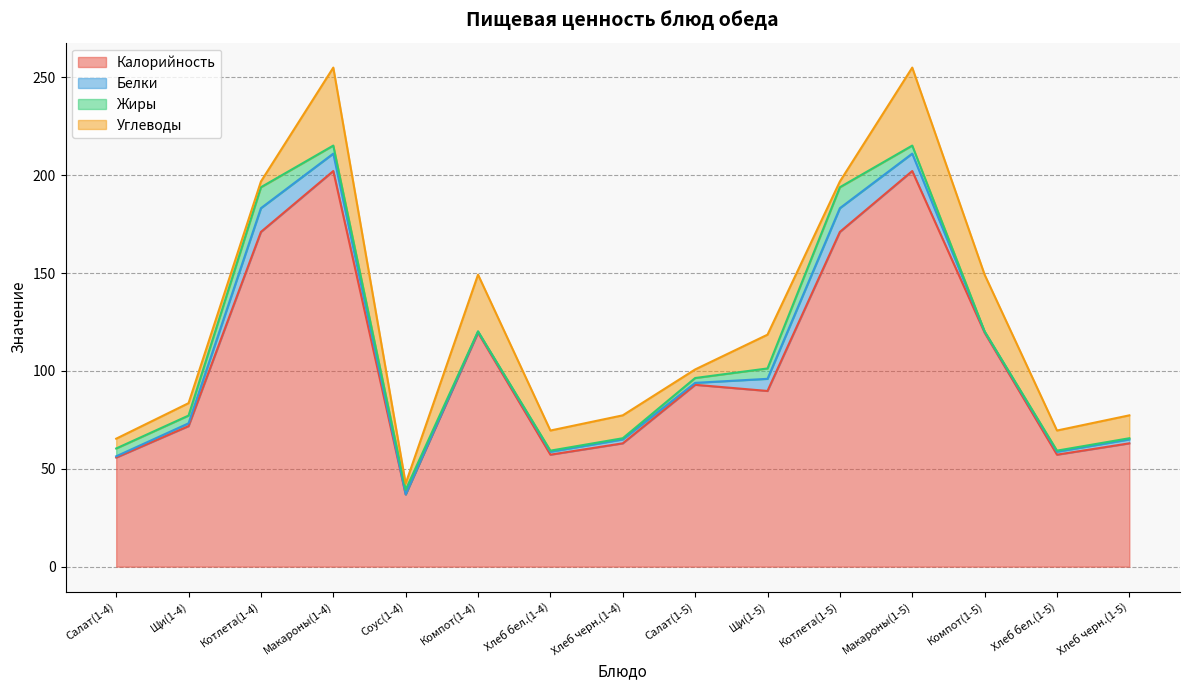

True or false: Жиры and Белки intersect in this chart.

True